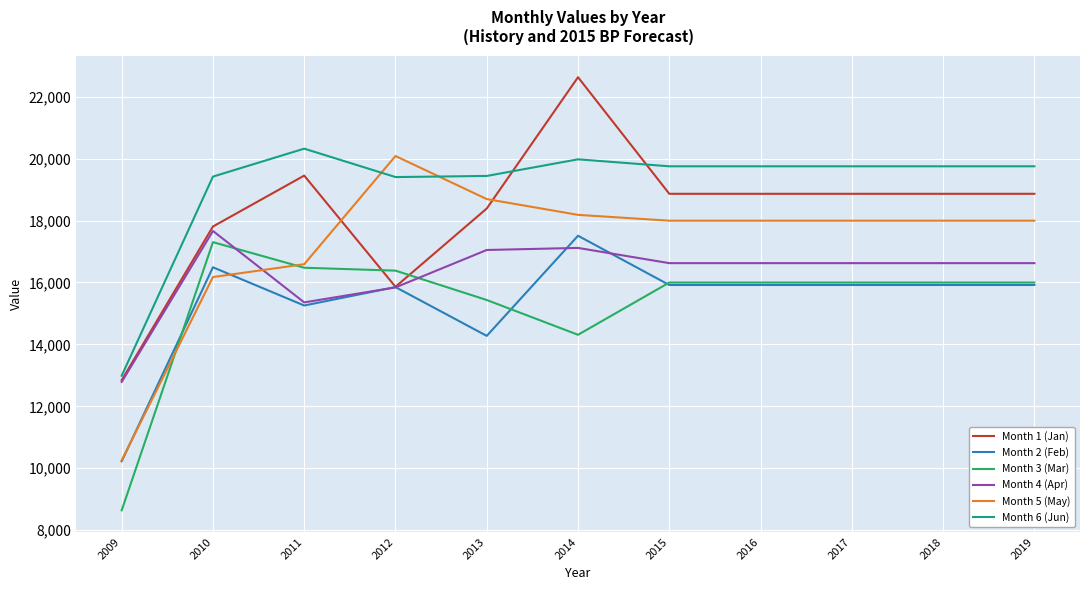

True or false: Month 4 (Apr) has a value of 15356.7 at 2011.

True